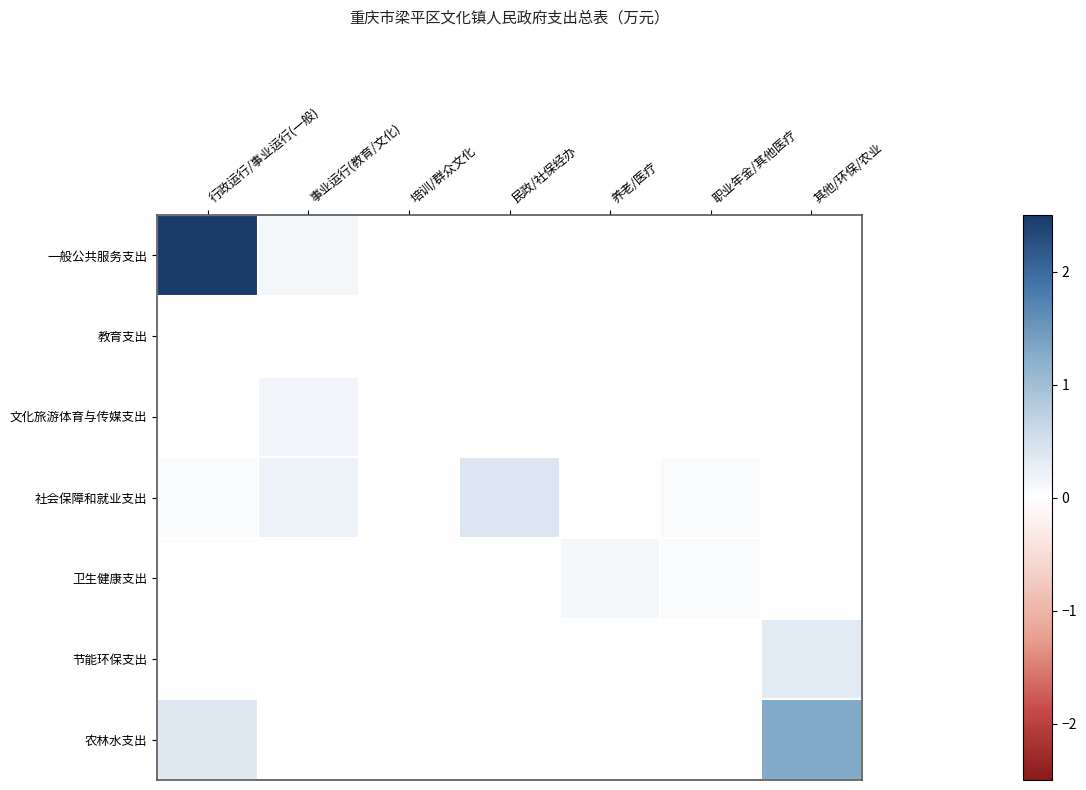

Reading left to right, extract all data points from this chart.

一般公共服务支出: 行政运行/事业运行(一般)=2.5	事业运行(教育/文化)=0.1	培训/群众文化=0.0	民政/社保经办=0.0	养老/医疗=0.0	职业年金/其他医疗=0.0	其他/环保/农业=0.0
教育支出: 行政运行/事业运行(一般)=0.0	事业运行(教育/文化)=0.0	培训/群众文化=0.0	民政/社保经办=0.0	养老/医疗=0.0	职业年金/其他医疗=0.0	其他/环保/农业=0.0
文化旅游体育与传媒支出: 行政运行/事业运行(一般)=0.0	事业运行(教育/文化)=0.1	培训/群众文化=0.0	民政/社保经办=0.0	养老/医疗=0.0	职业年金/其他医疗=0.0	其他/环保/农业=0.0
社会保障和就业支出: 行政运行/事业运行(一般)=0.1	事业运行(教育/文化)=0.2	培训/群众文化=0.0	民政/社保经办=0.4	养老/医疗=0.0	职业年金/其他医疗=0.1	其他/环保/农业=0.0
卫生健康支出: 行政运行/事业运行(一般)=0.0	事业运行(教育/文化)=0.0	培训/群众文化=0.0	民政/社保经办=0.0	养老/医疗=0.1	职业年金/其他医疗=0.0	其他/环保/农业=0.0
节能环保支出: 行政运行/事业运行(一般)=0.0	事业运行(教育/文化)=0.0	培训/群众文化=0.0	民政/社保经办=0.0	养老/医疗=0.0	职业年金/其他医疗=0.0	其他/环保/农业=0.3
农林水支出: 行政运行/事业运行(一般)=0.4	事业运行(教育/文化)=0.0	培训/群众文化=0.0	民政/社保经办=0.0	养老/医疗=0.0	职业年金/其他医疗=0.0	其他/环保/农业=1.3